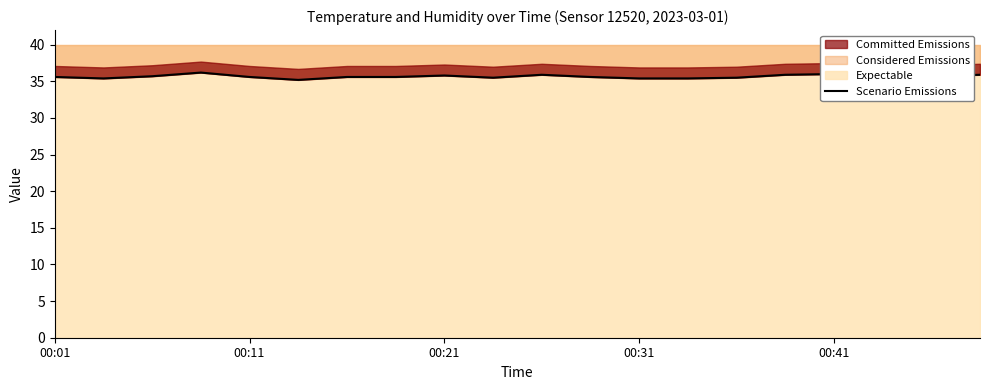

True or false: Considered Emissions has a value of 15.8 at 00:11.

False